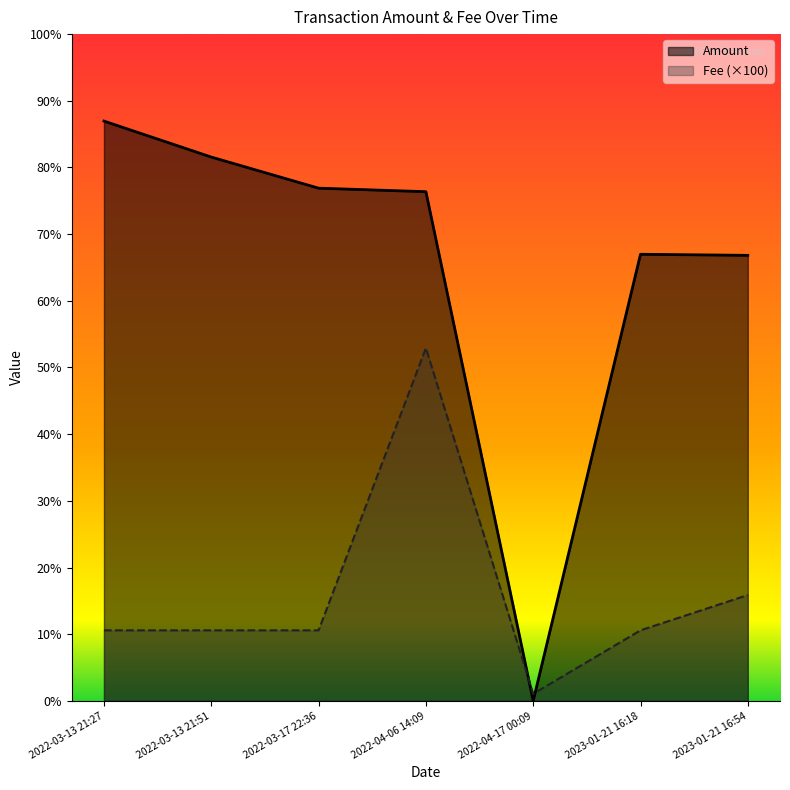

Where is the first local maximum for Amount?

2023-01-21 16:18